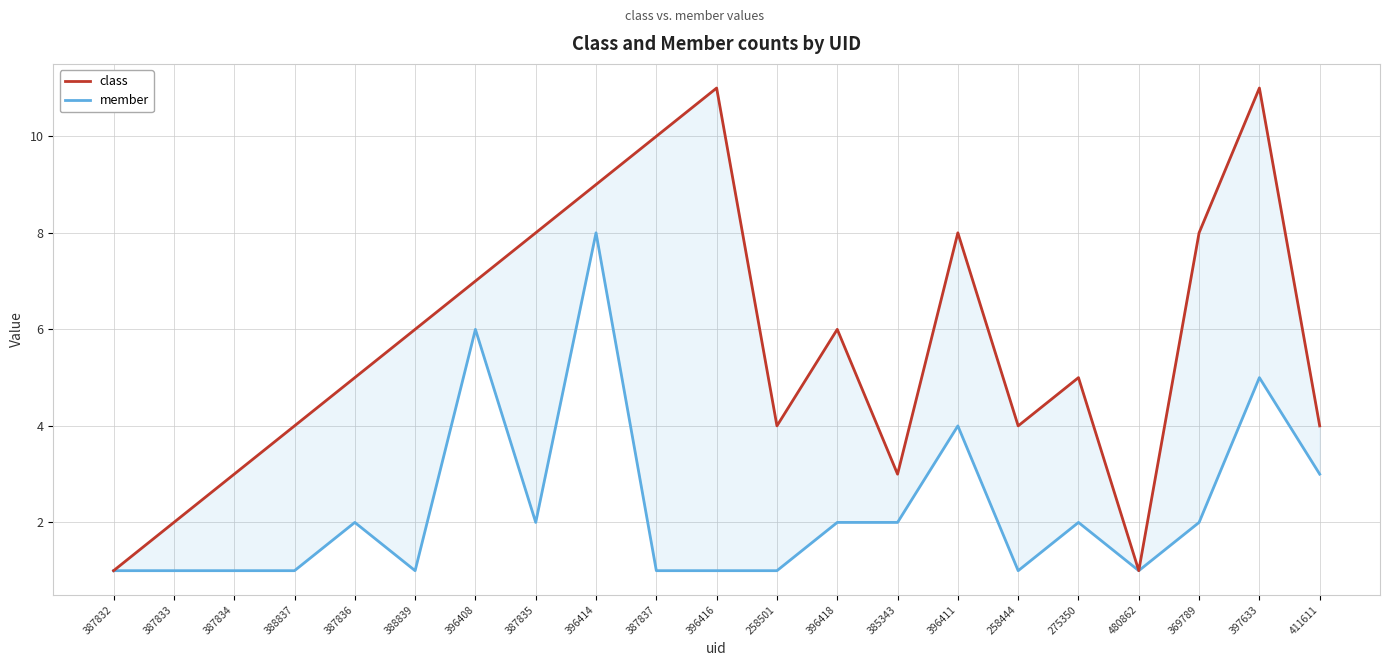

Reading left to right, extract all data points from this chart.

class: 1	2	3	4	5	6	7	8	9	10	11	4	6	3	8	4	5	1	8	11	4
member: 1	1	1	1	2	1	6	2	8	1	1	1	2	2	4	1	2	1	2	5	3